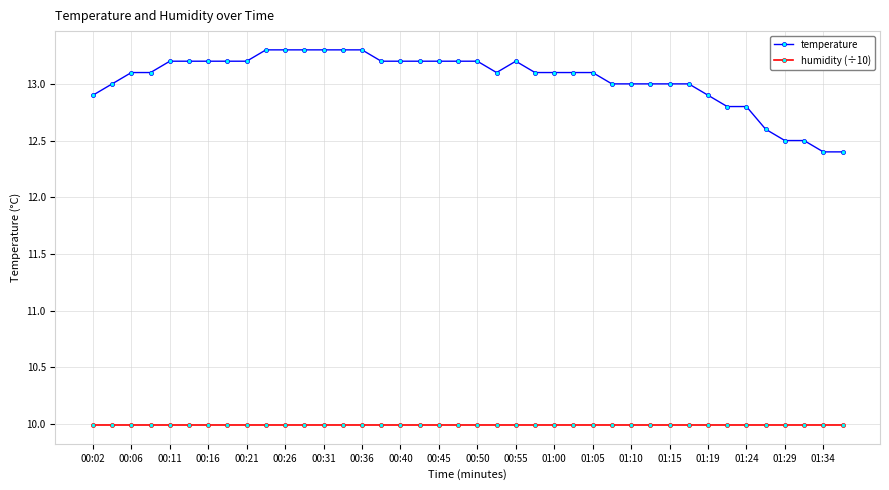

What is the value of the temperature point at the 38th from the left?

12.5